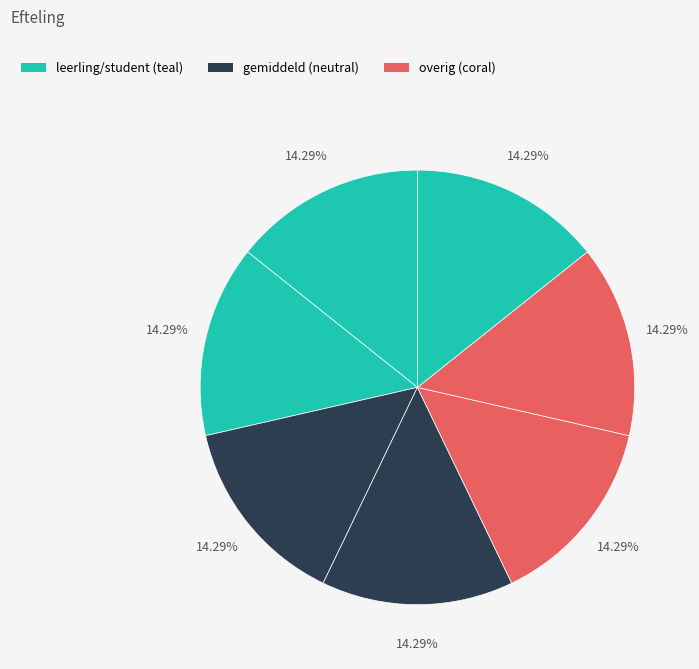

Count the number of slices in the pie.

7